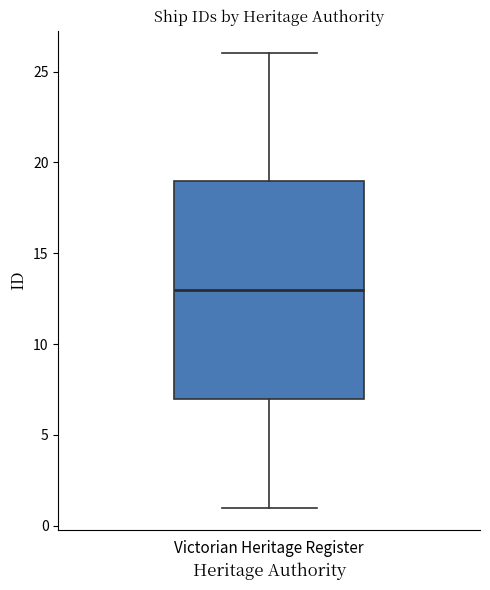

Where does the median line of the box for Victorian Heritage Register sit on the y-axis? The values are not printed on the chart, so give them approximately, as read against the axis.

13